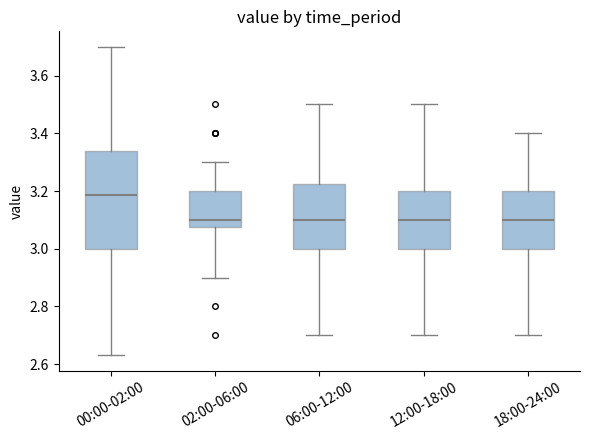

Which box has the highest median line?

00:00-02:00